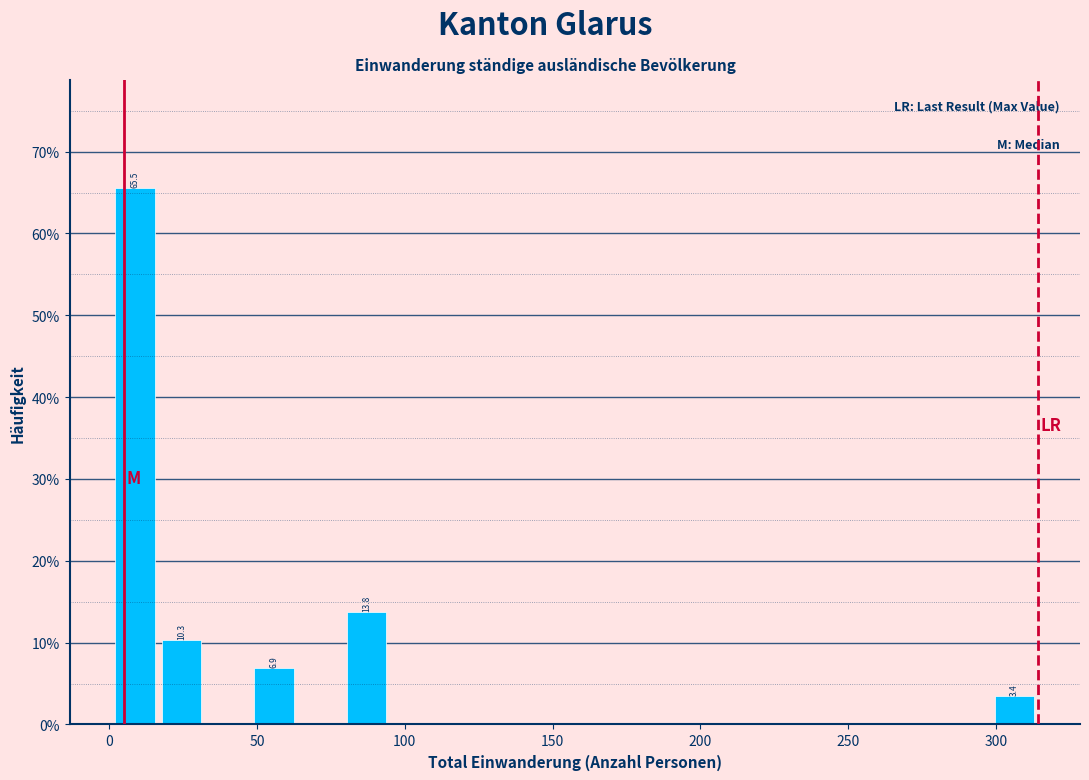

Read against the x-axis, roughly where is the centre of the tallest bar?

10